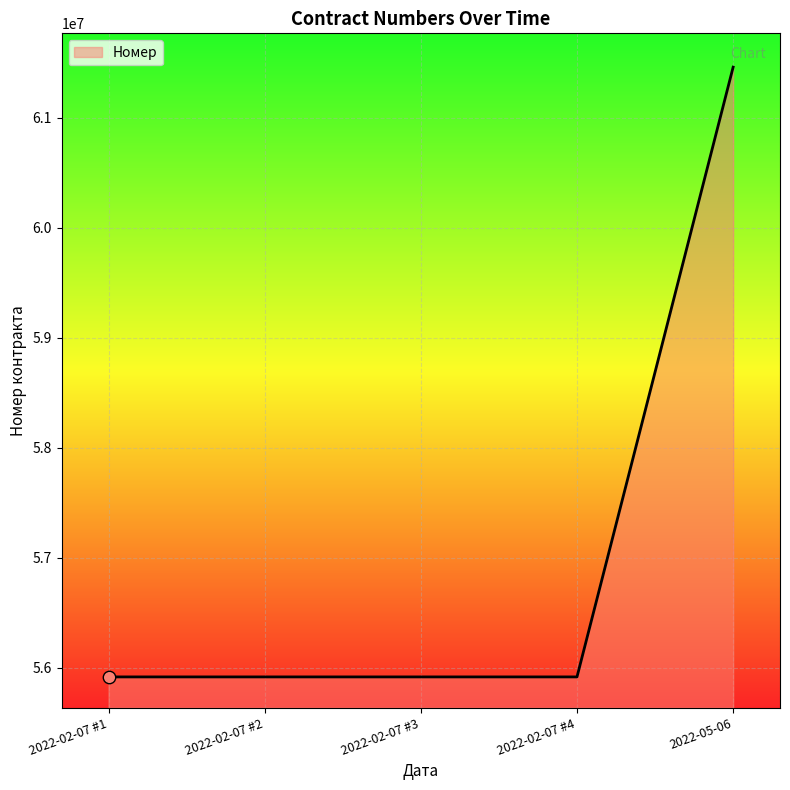

Approximately how many times larger is the value at 2022-02-07 #1 compared to 2022-02-07 #4?

1.0